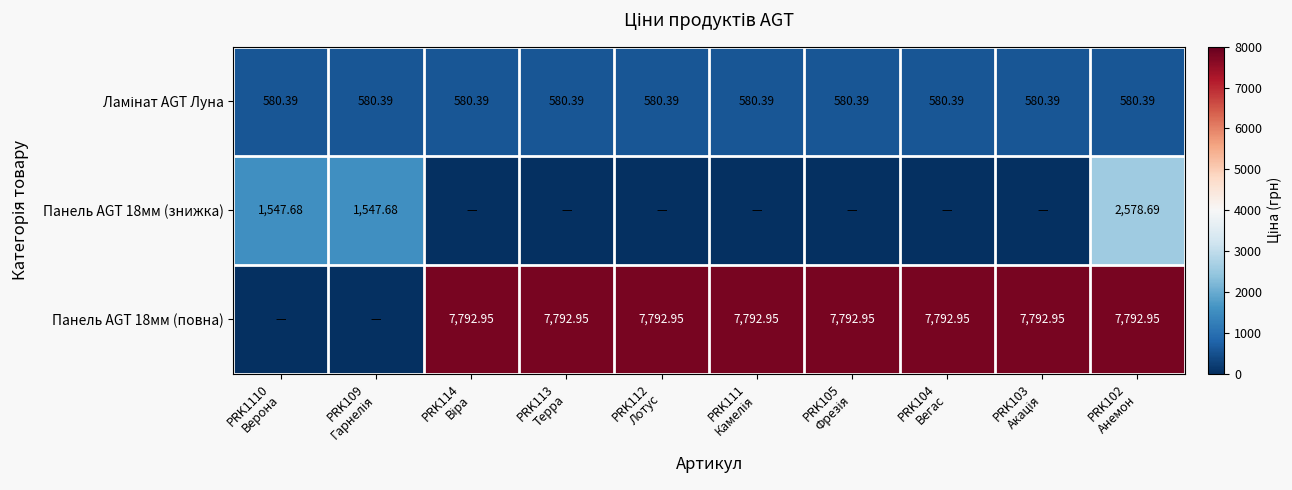

How many data points in Панель AGT 18мм (знижка) are above 0?

3